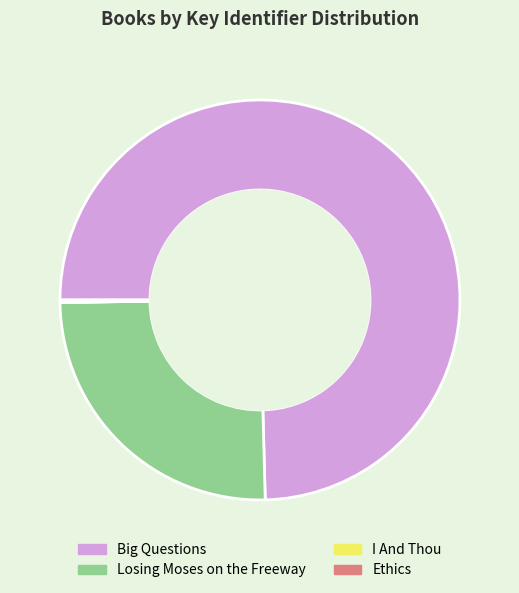

True or false: Losing Moses on the Freeway accounts for 32% of the total.

False